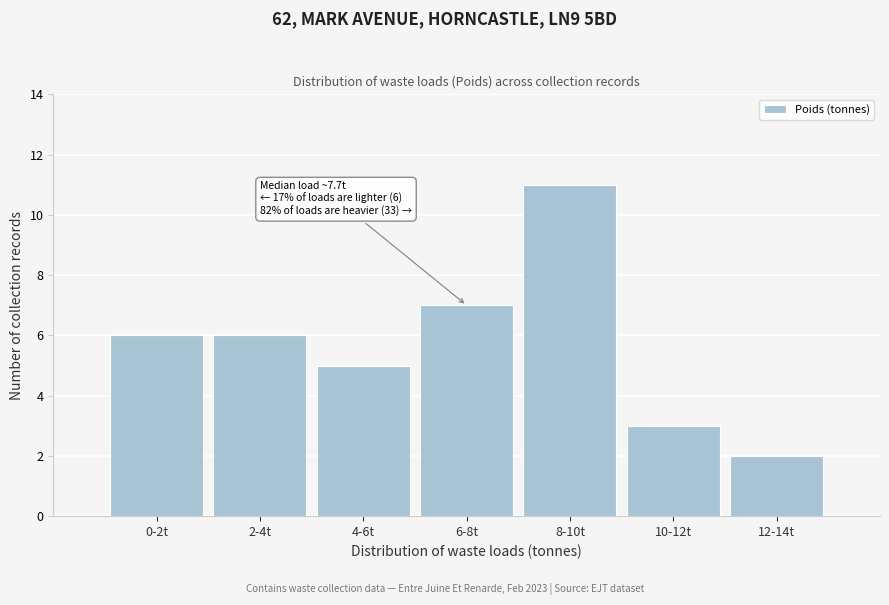

Reading right to left, transcribe all the data shown in this chart.

2	3	11	7	5	6	6